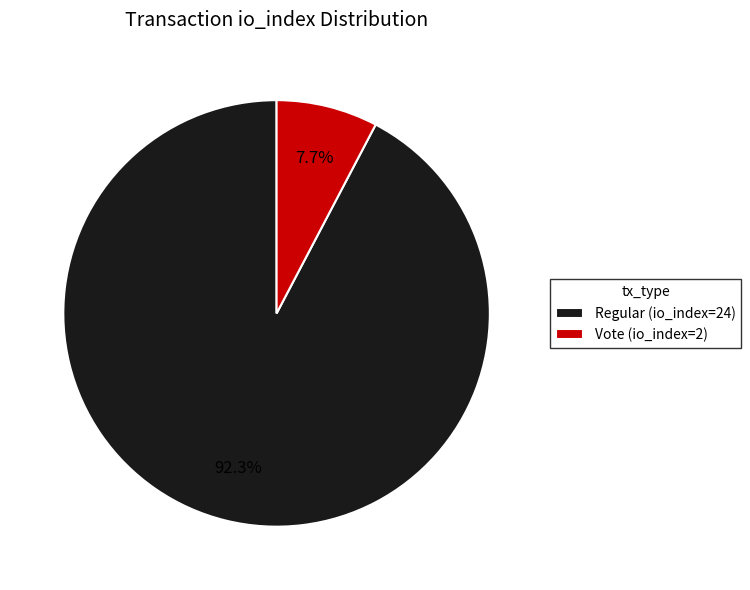

What is the largest slice in the pie chart?

Regular (io_index=24)